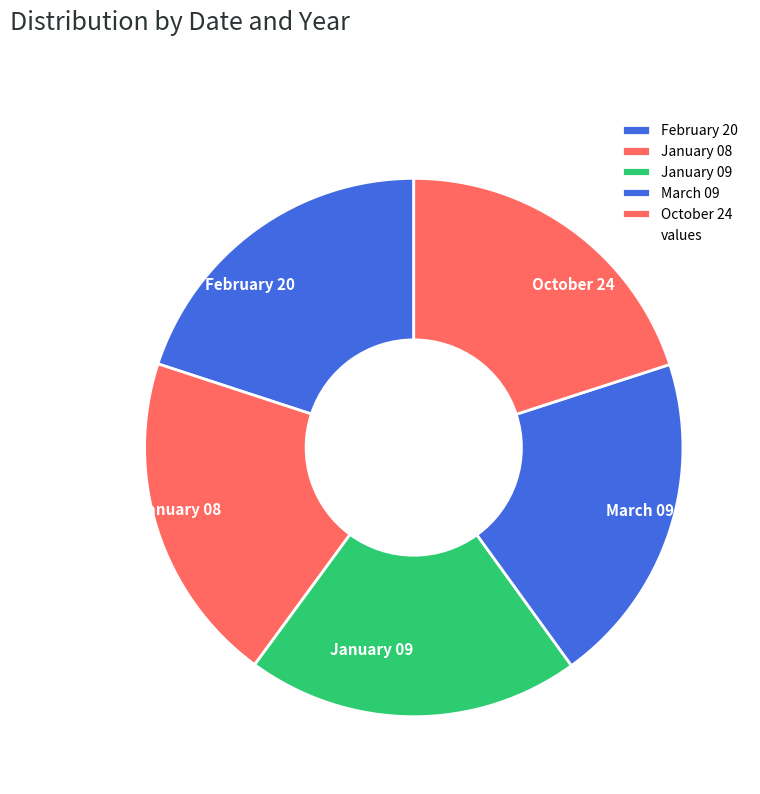

How many slices are in this pie chart?

5